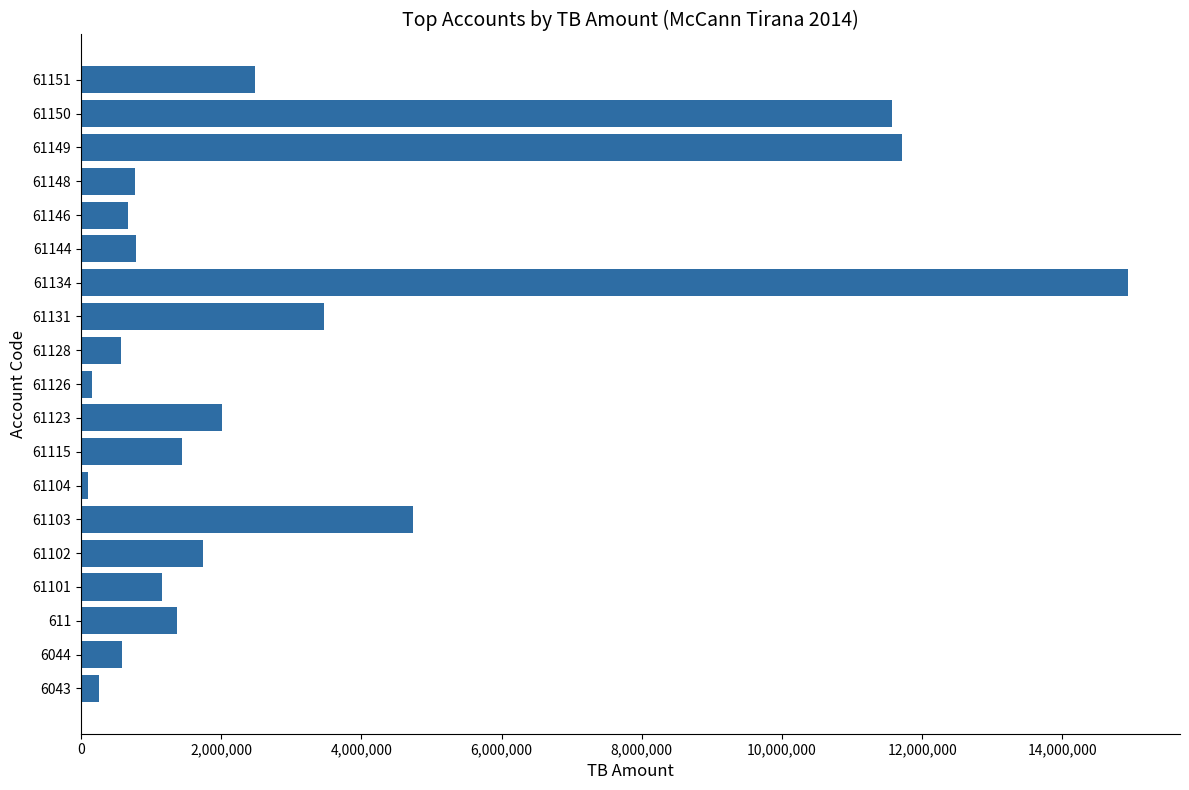

What is the maximum value shown in the chart?

14931158.8